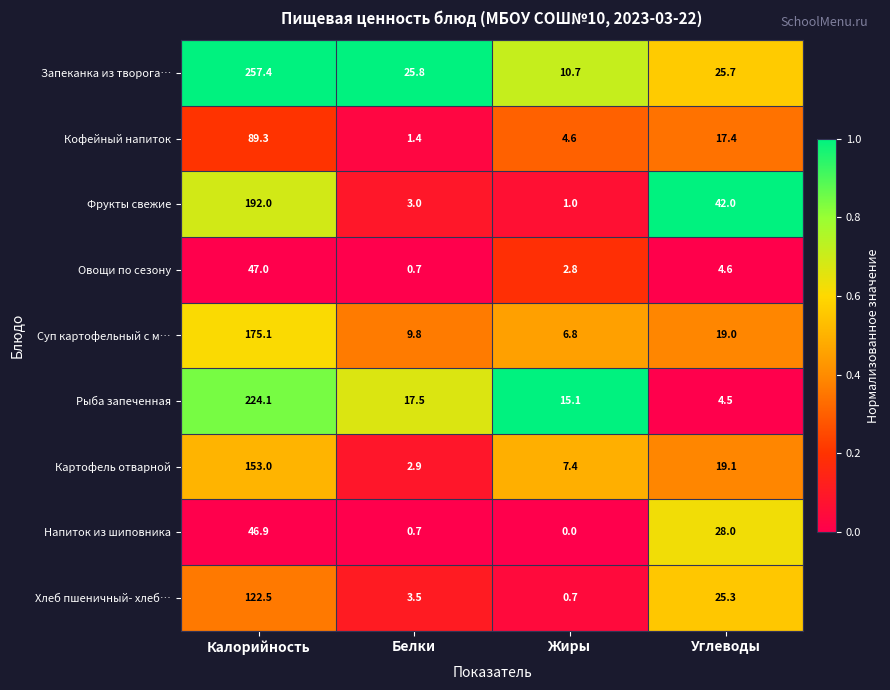

At Жиры, list the series in order from largest to smallest.

Рыба запеченная, Запеканка из творога…, Картофель отварной, Суп картофельный с м…, Кофейный напиток, Овощи по сезону, Фрукты свежие, Хлеб пшеничный- хлеб…, Напиток из шиповника